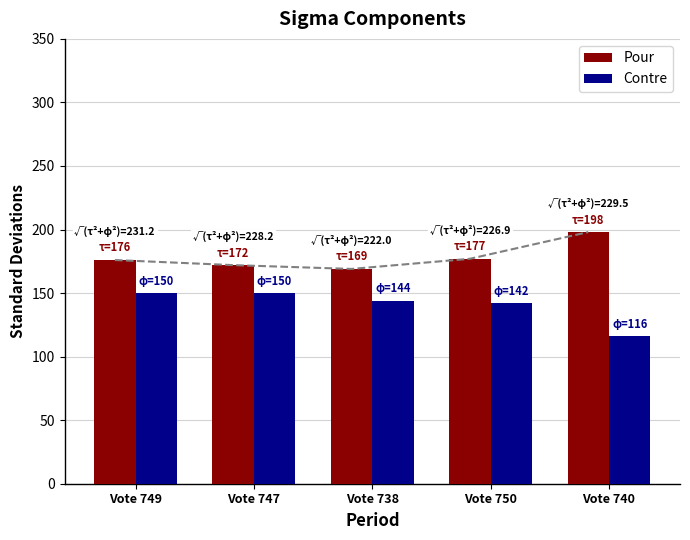

What is the greatest value displayed?

198